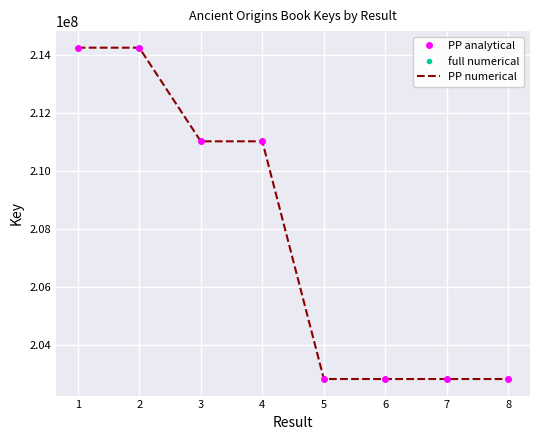

Is this an area chart (filled region under the line)?

No